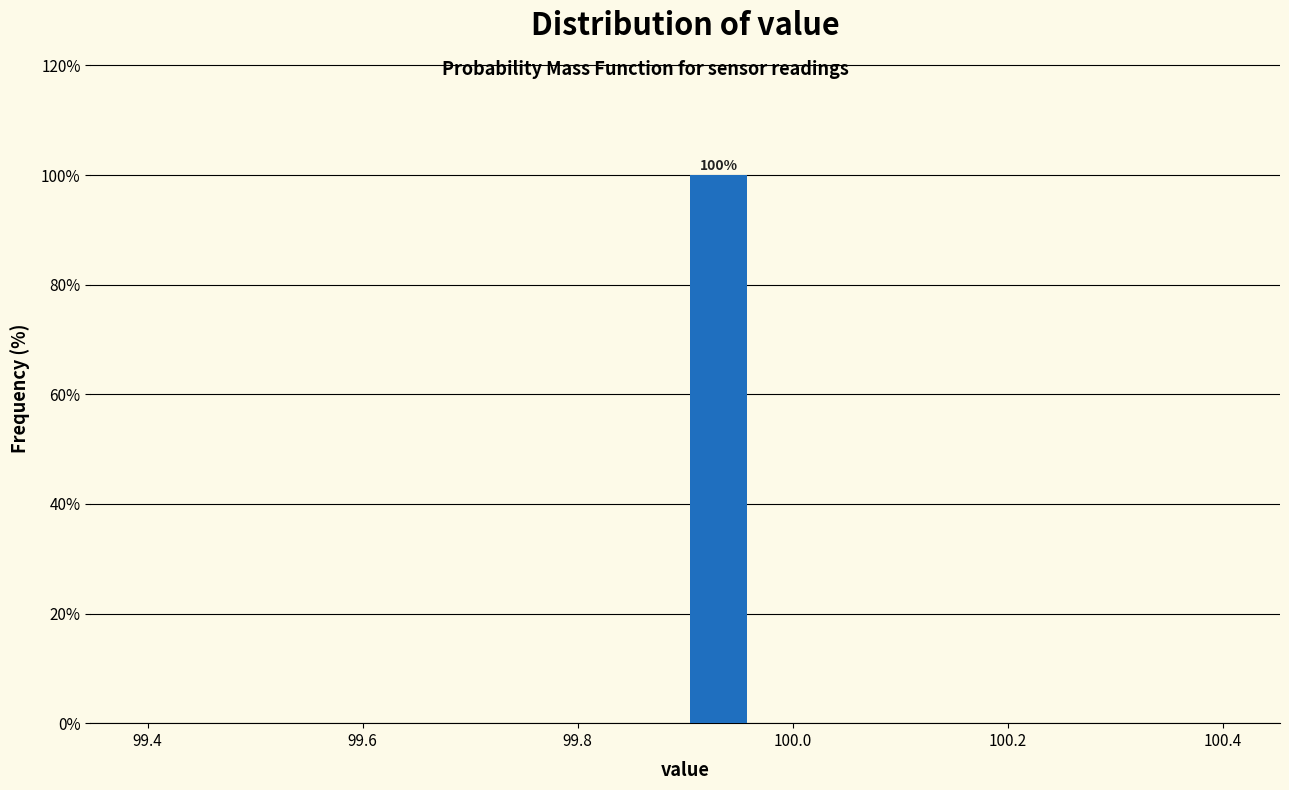

Read against the x-axis, roughly where is the centre of the tallest bar?

99.94